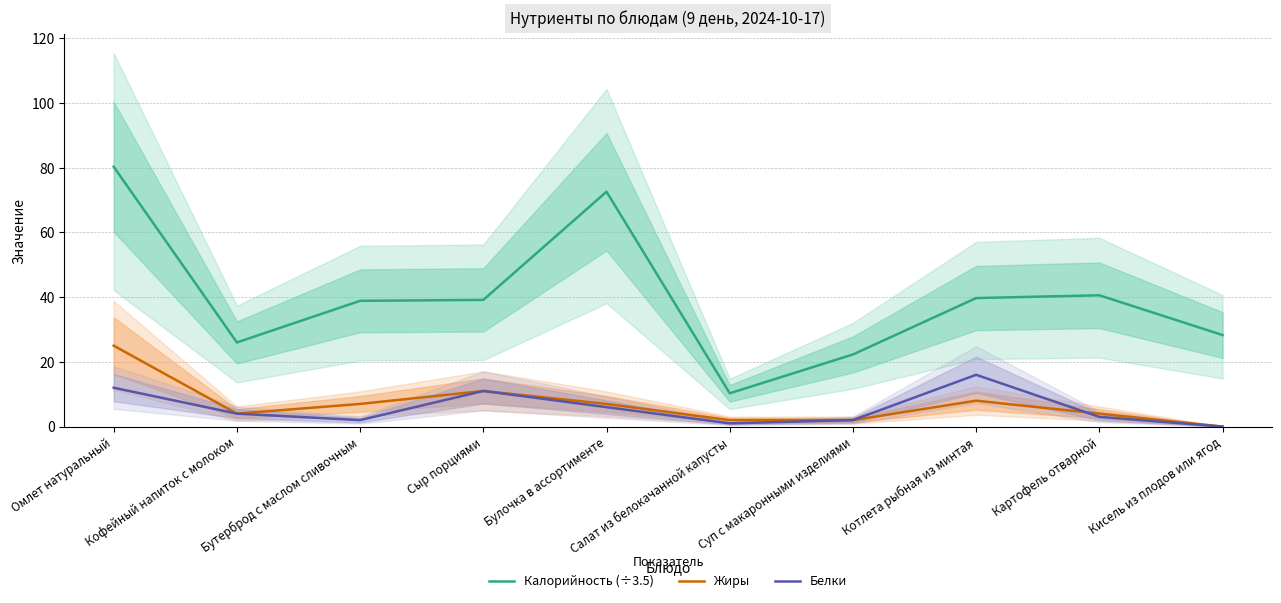

What is the difference between the maximum and minimum values in the Калорийность (÷3.5) series?

70.0